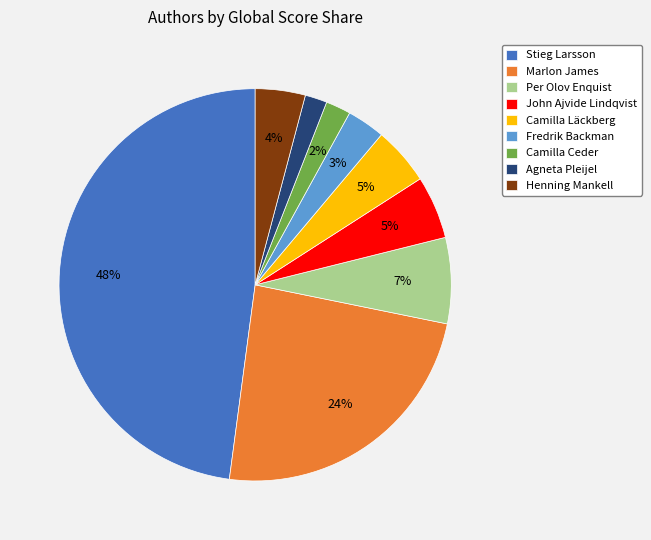

Is there any slice that represents more than half of the pie?

No